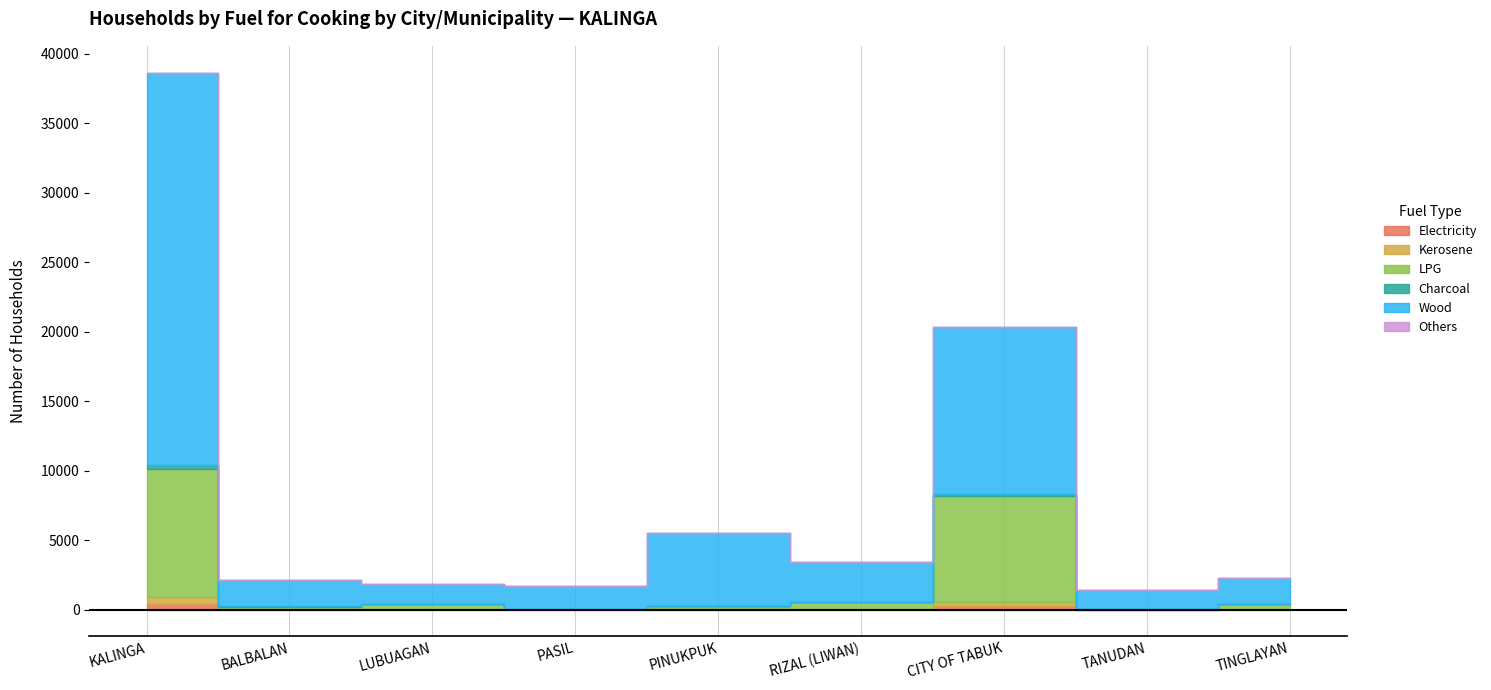

Which category has the lowest value across all series?

TANUDAN